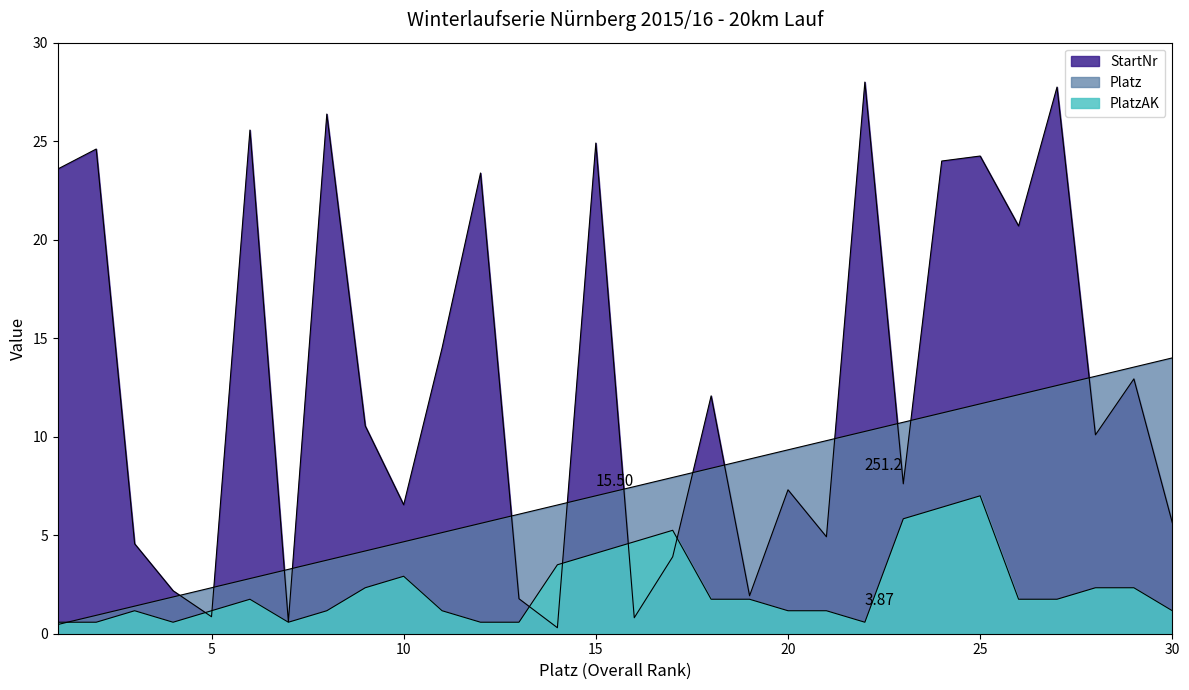

The Platz series shows 6.1 at 23. True or false?

False